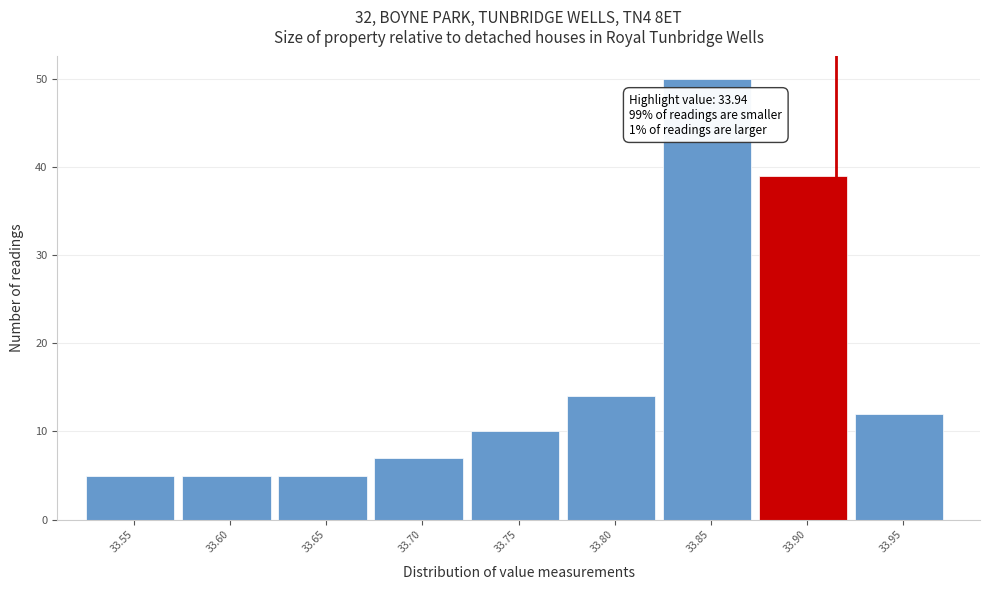

Reading left to right, what are all the values shown in this chart?

5	5	5	7	10	14	50	39	12